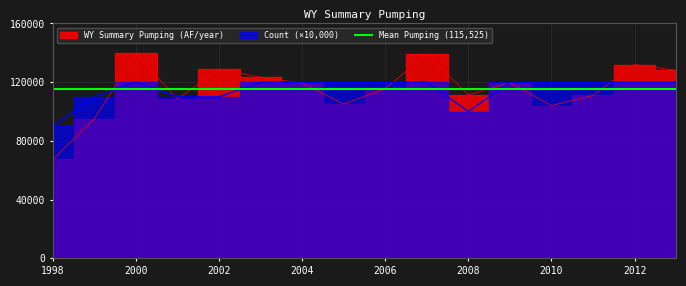

Which series has the largest range (max minus min)?

WY Summary Pumping (AF/year)